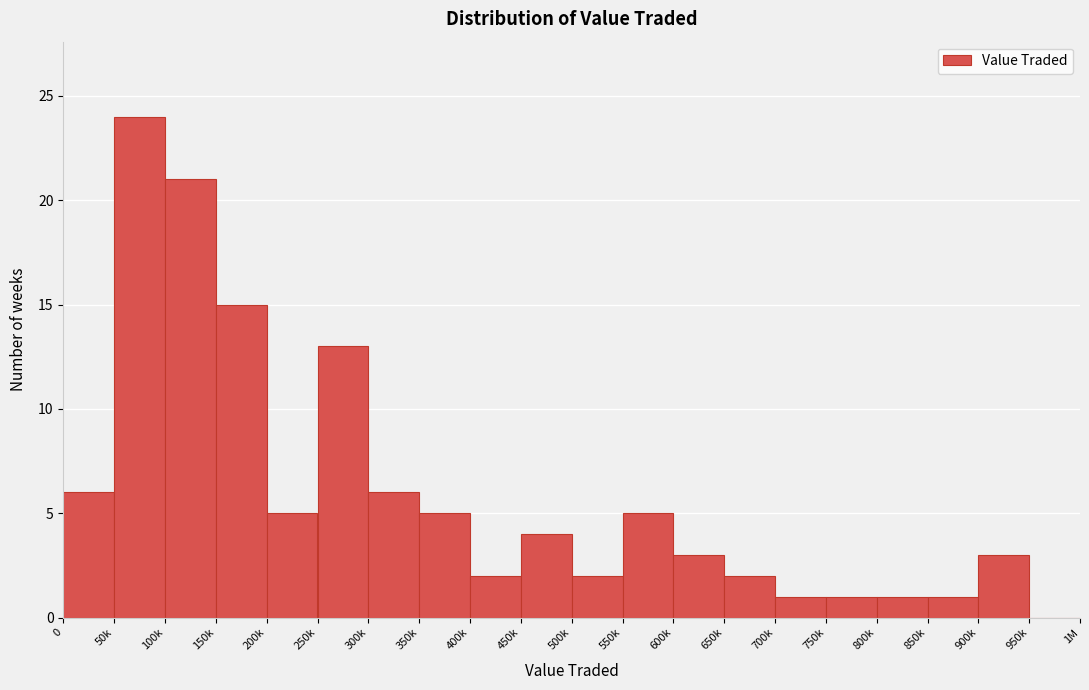

Reading right to left, list all the values displayed in this chart.

950k=0	900k=3	850k=1	800k=1	750k=1	700k=1	650k=2	600k=3	550k=5	500k=2	450k=4	400k=2	350k=5	300k=6	250k=13	200k=5	150k=15	100k=21	50k=24	0=6